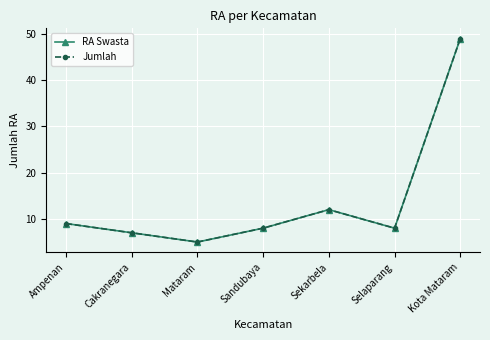

Reading right to left, extract all data points from this chart.

RA Swasta: Kota Mataram=49	Selaparang=8	Sekarbela=12	Sandubaya=8	Mataram=5	Cakranegara=7	Ampenan=9
Jumlah: Kota Mataram=49	Selaparang=8	Sekarbela=12	Sandubaya=8	Mataram=5	Cakranegara=7	Ampenan=9